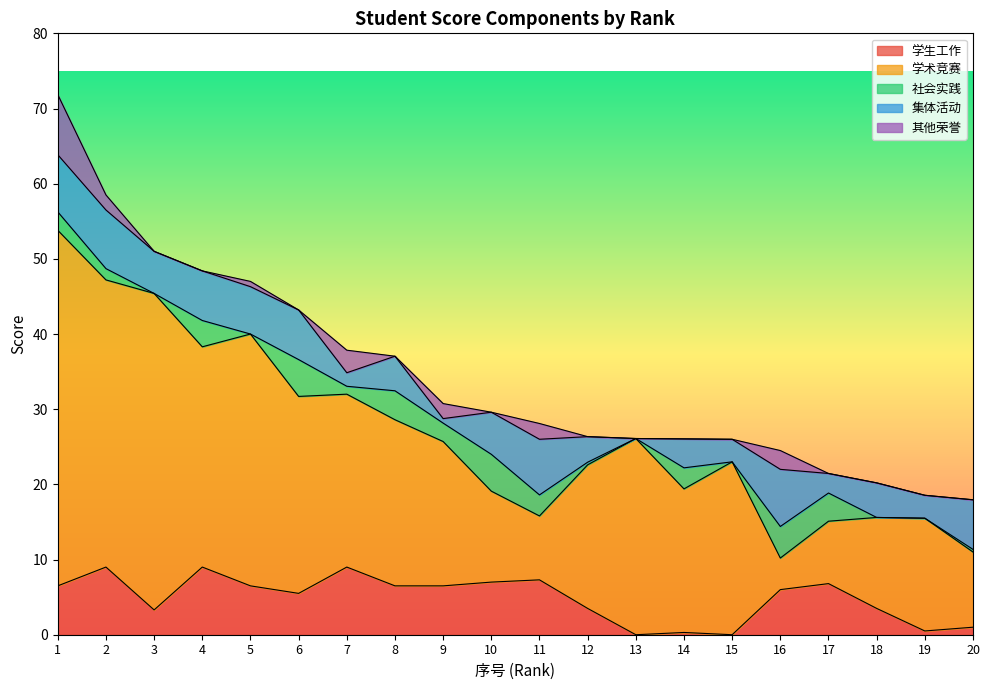

How many lines are shown in the chart?

5